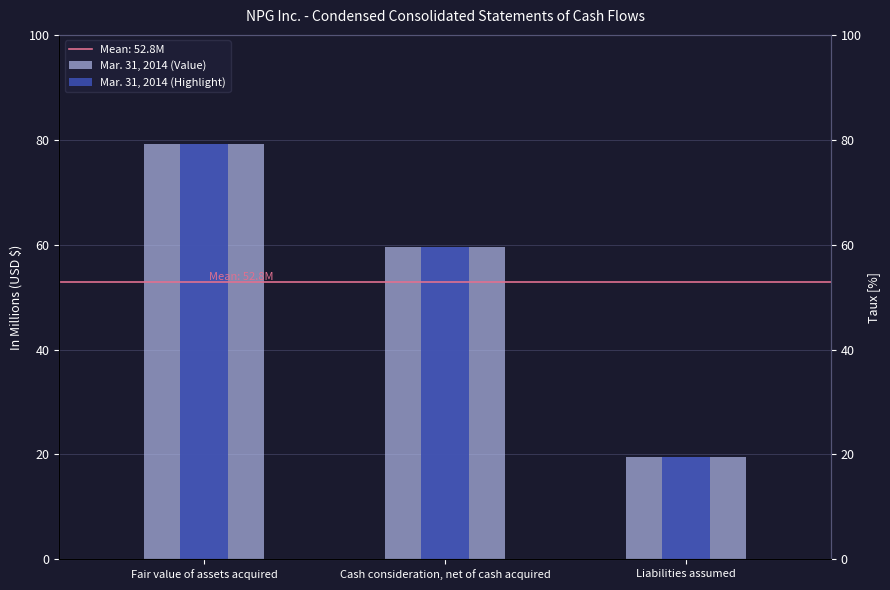

What is the average value of the Mar. 31, 2014 (Highlight) series?

52.8